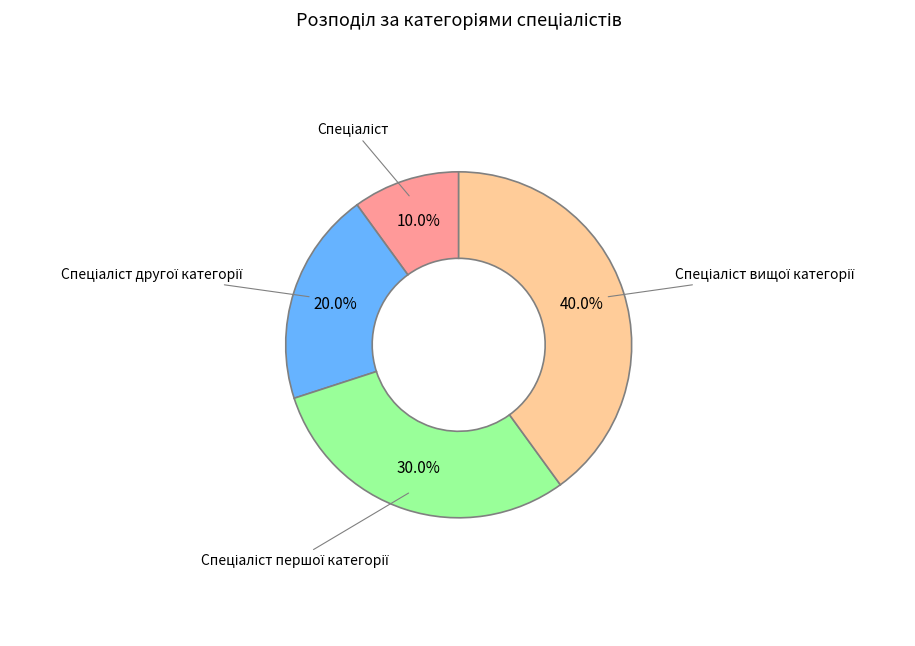

Is there any slice that represents more than half of the pie?

No